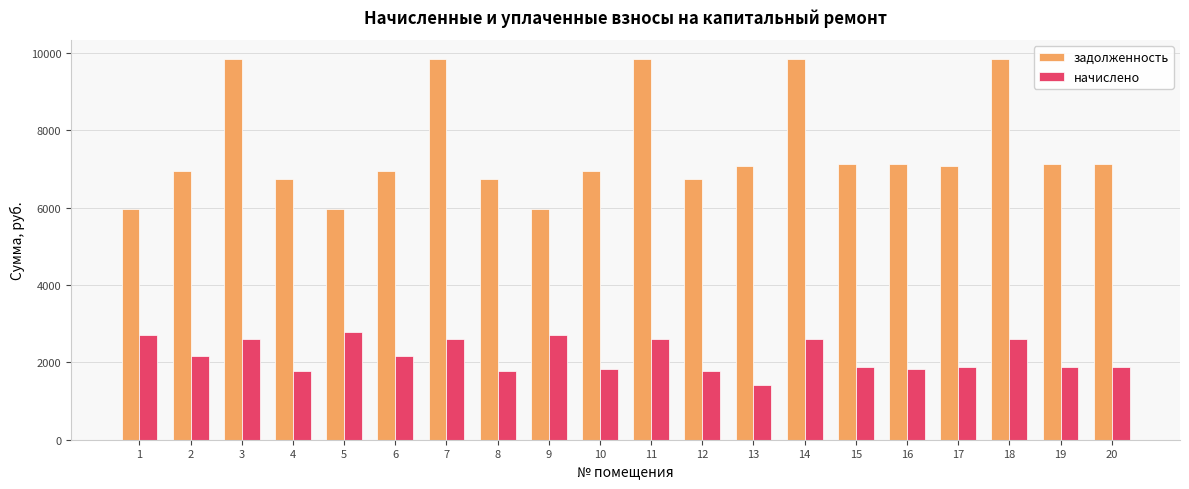

What is the total value across all series at 2?

9095.5